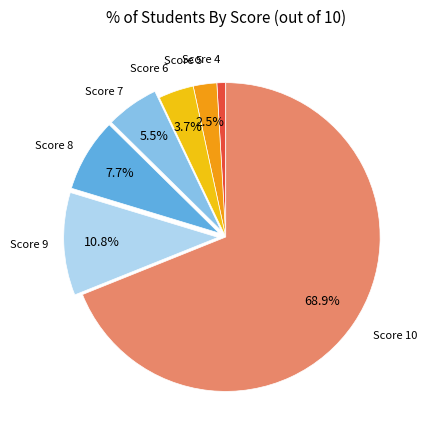

What is the majority slice?

Score 10